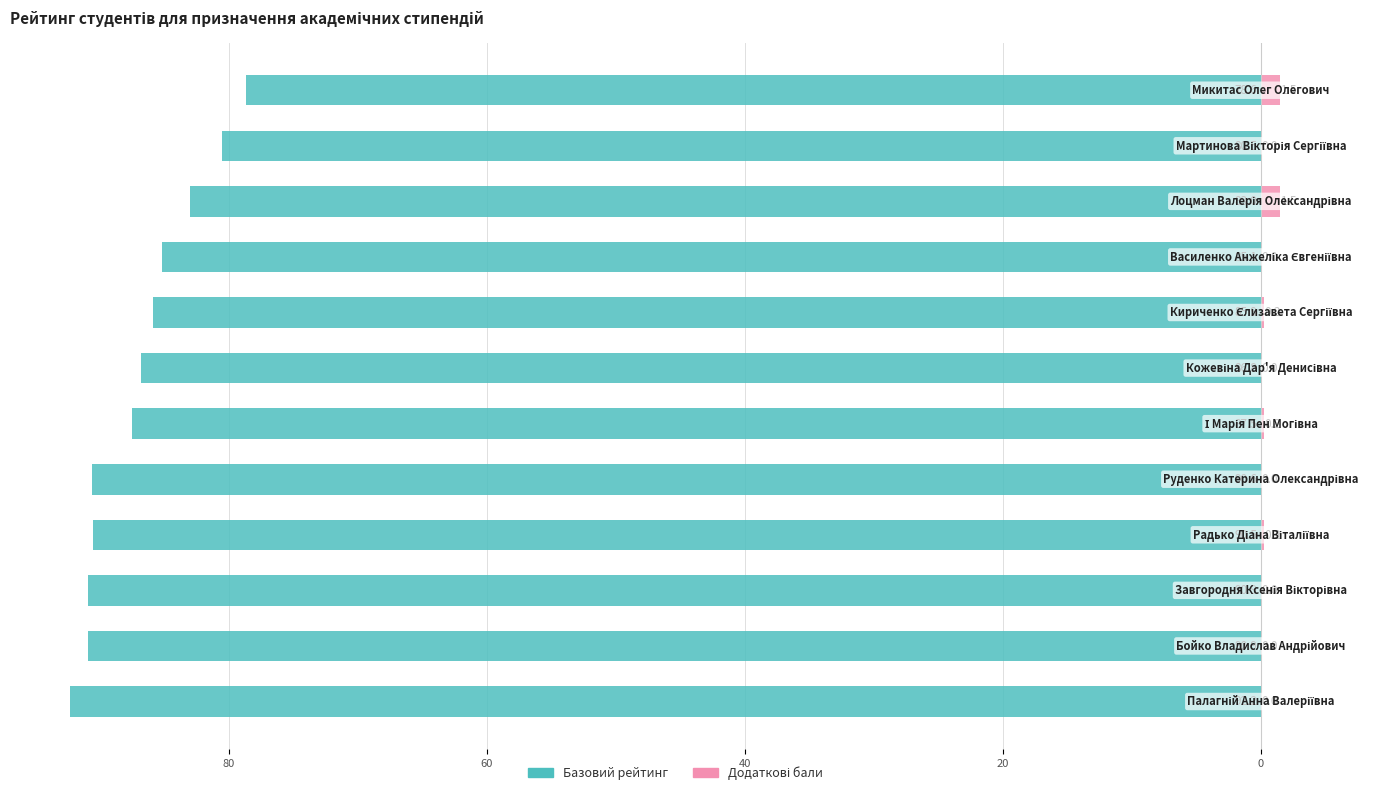

How many bars are there in each group?

2